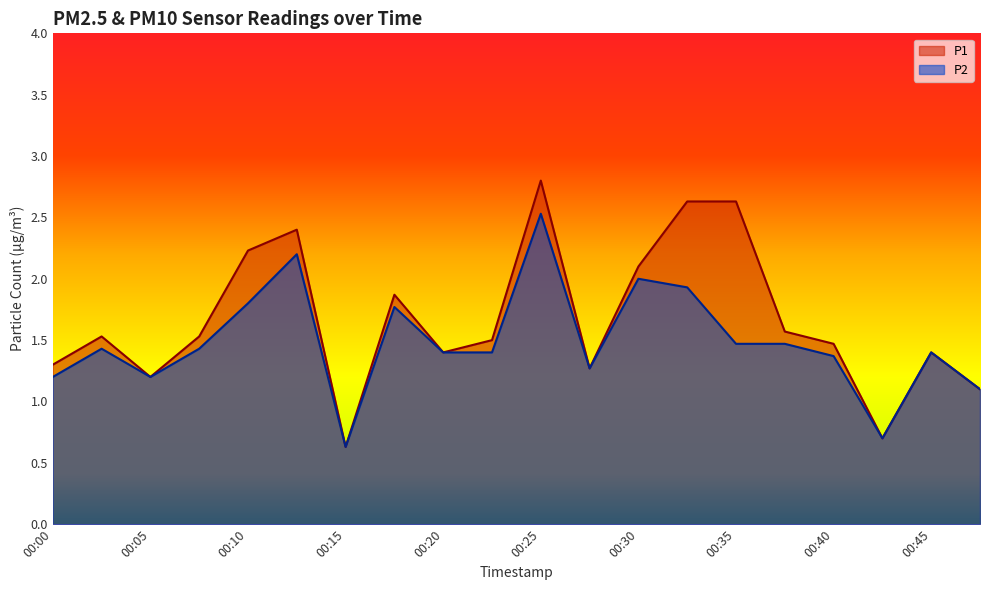

What is the difference between the P1 values at 00:37 and 00:45?

0.2